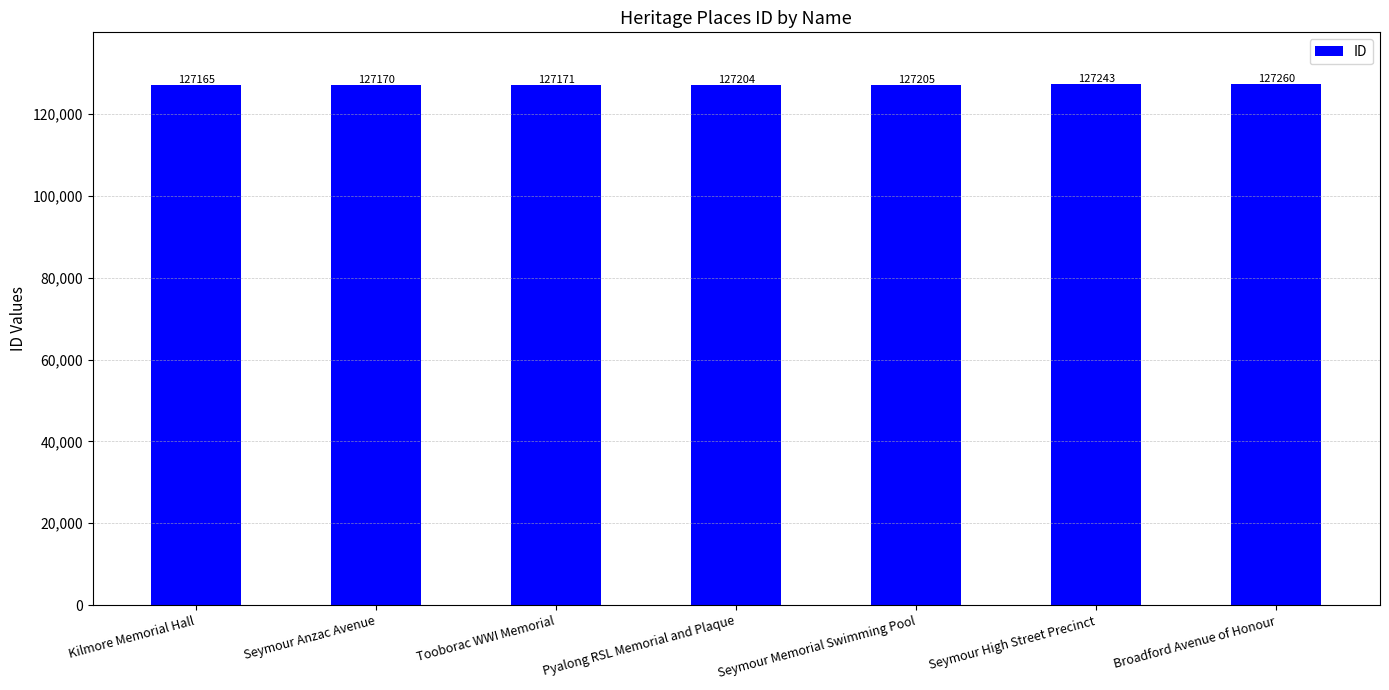

Reading left to right, extract all data points from this chart.

127165	127170	127171	127204	127205	127243	127260